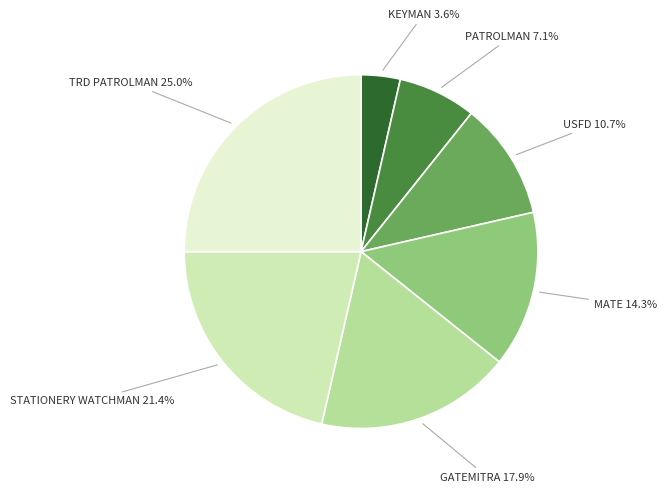

To the nearest percent, what is the average slice percentage?

14%